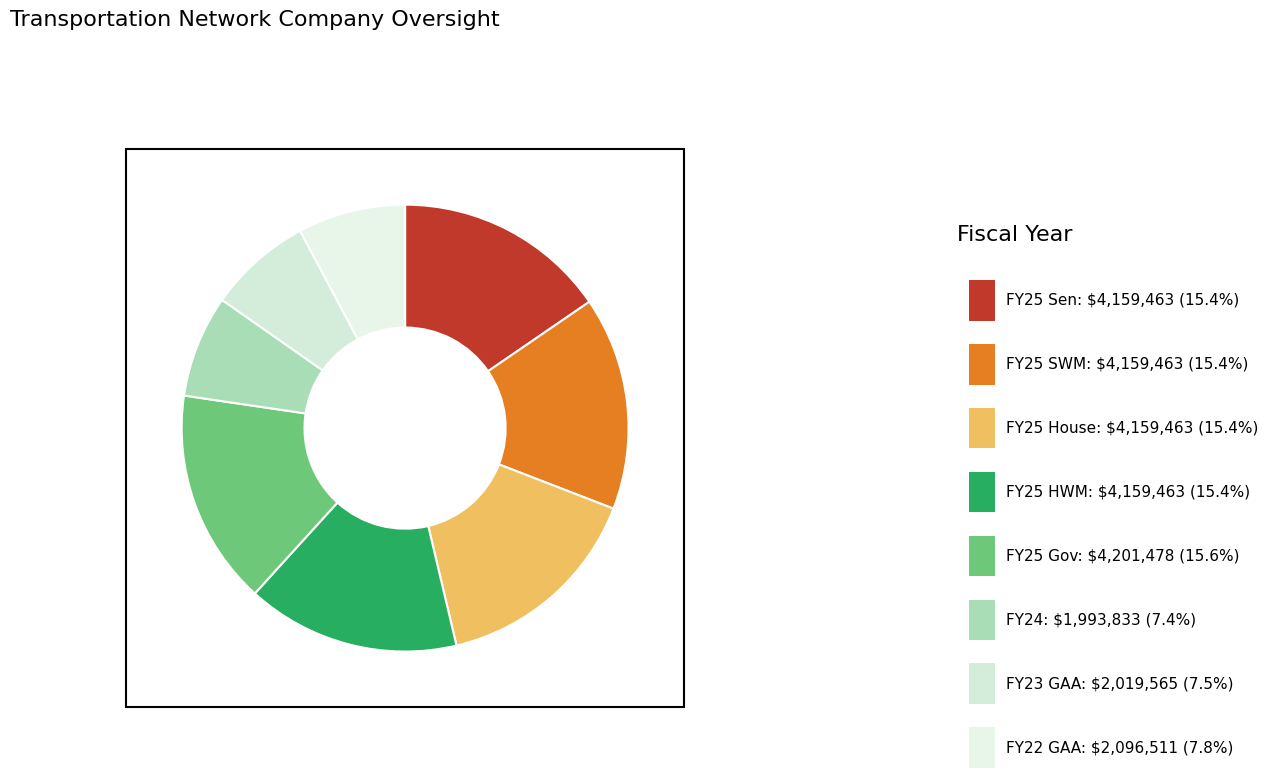

Count the number of slices in the pie.

8